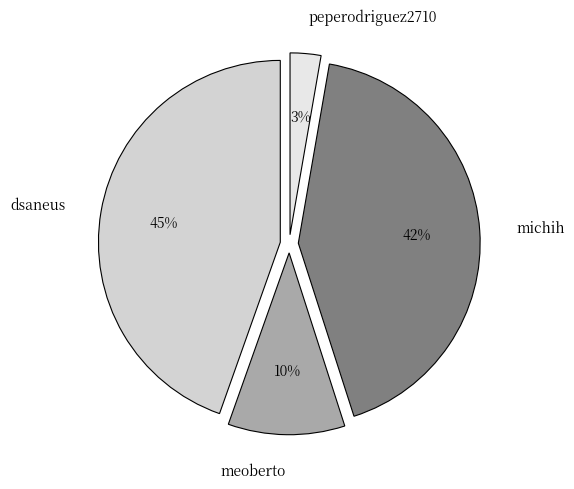

How many slices are in this pie chart?

4